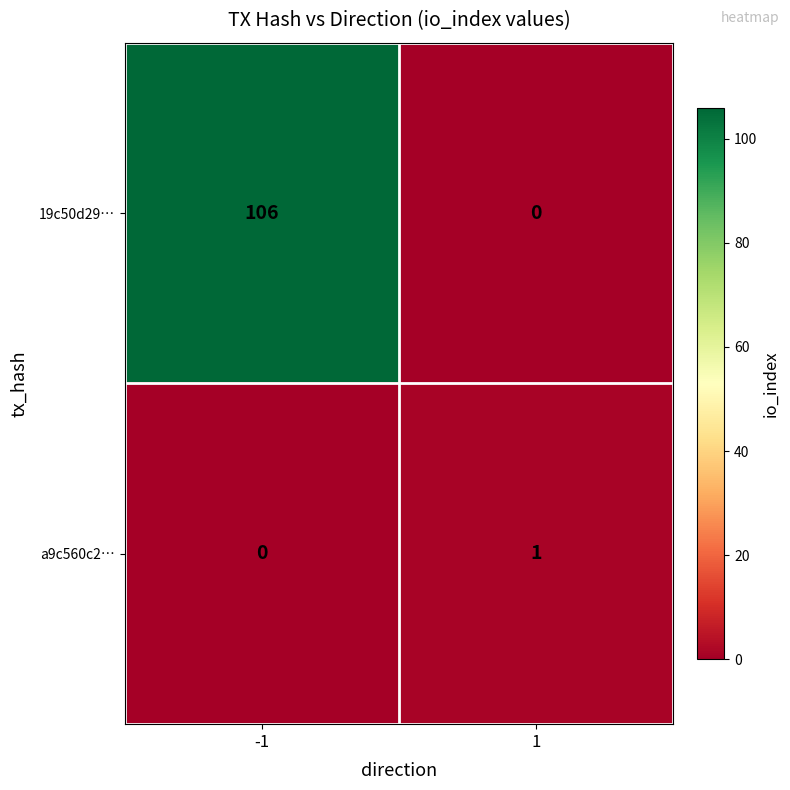

What is the difference between the maximum and minimum values in the 19c50d29… series?

106